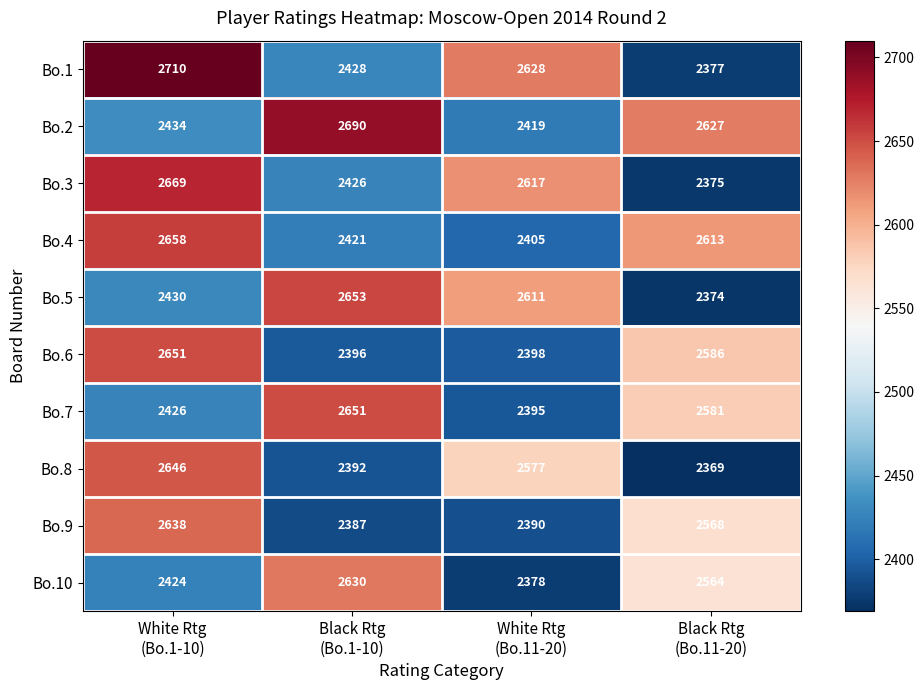

What is the total value across all series at White Rtg
(Bo.11-20)?

24818